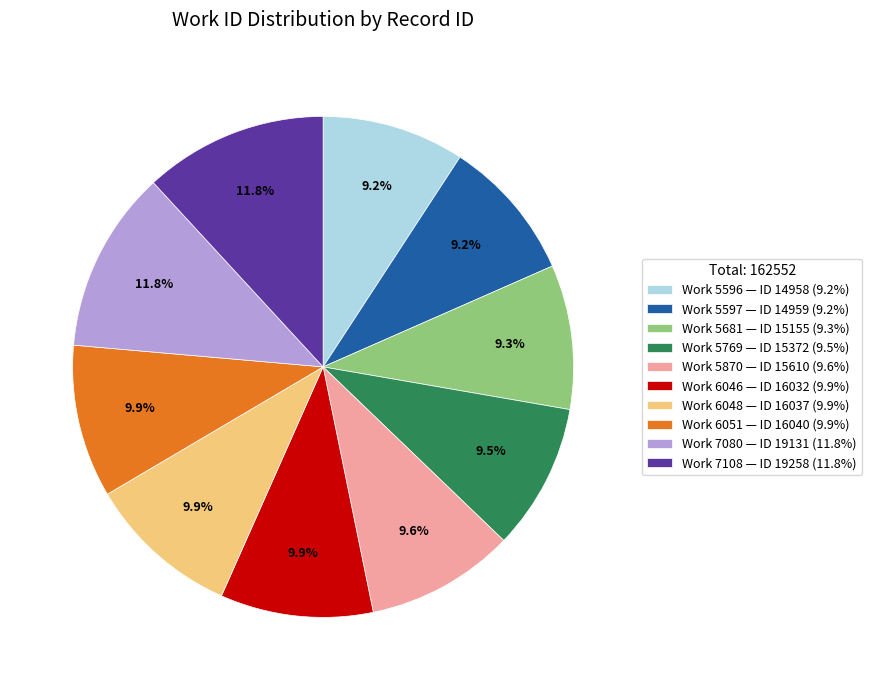

Combined, do Work 6048 — ID 16037 (9.9%) and Work 7108 — ID 19258 (11.8%) account for over 50%?

No